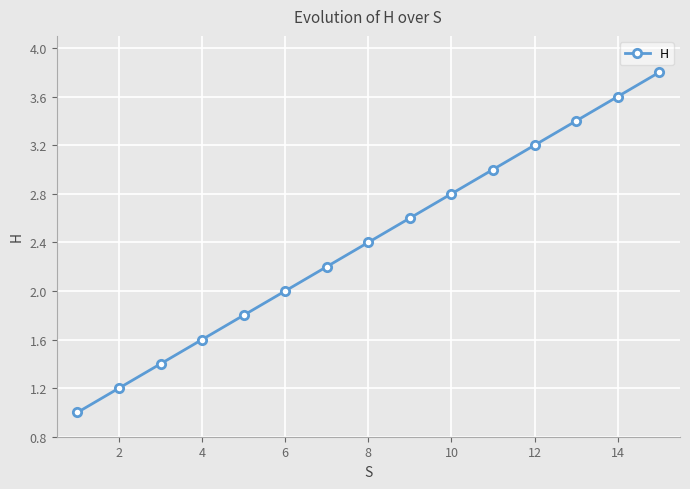

What is the maximum value shown in the chart?

3.8